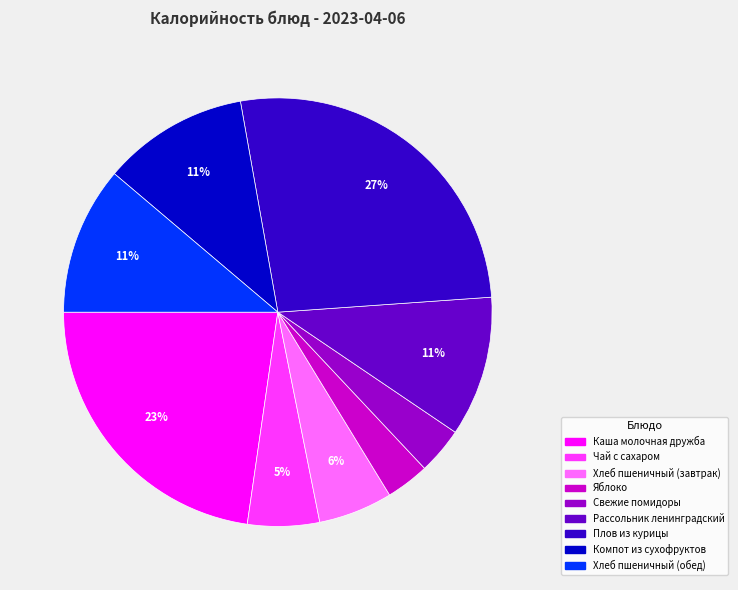

Which has a higher value, Яблоко or Хлеб пшеничный (завтрак)?

Хлеб пшеничный (завтрак)